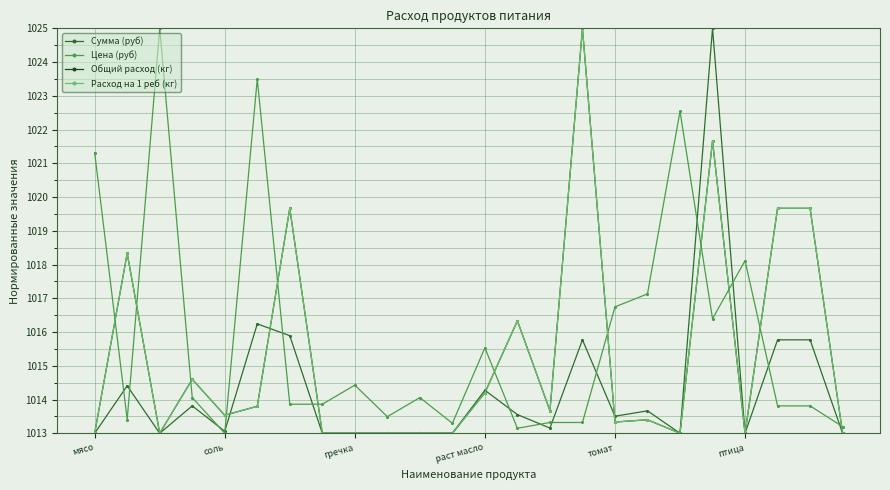

Is this an area chart (filled region under the line)?

No